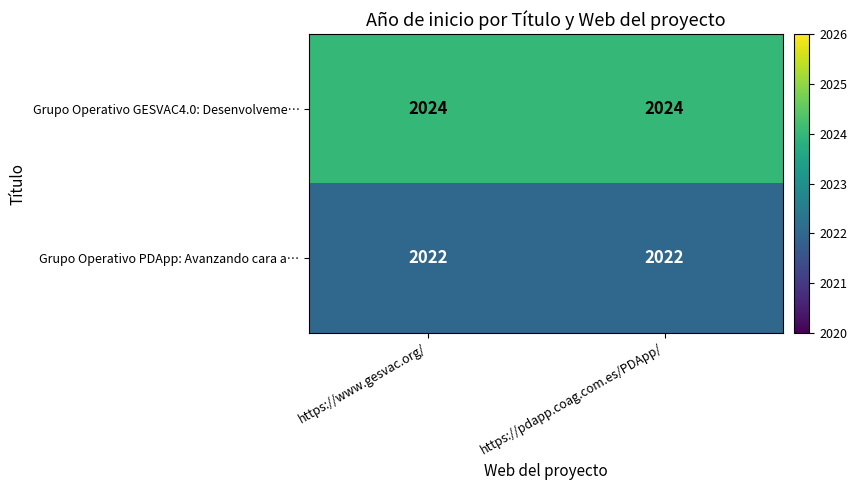

How many series are shown in this chart?

2